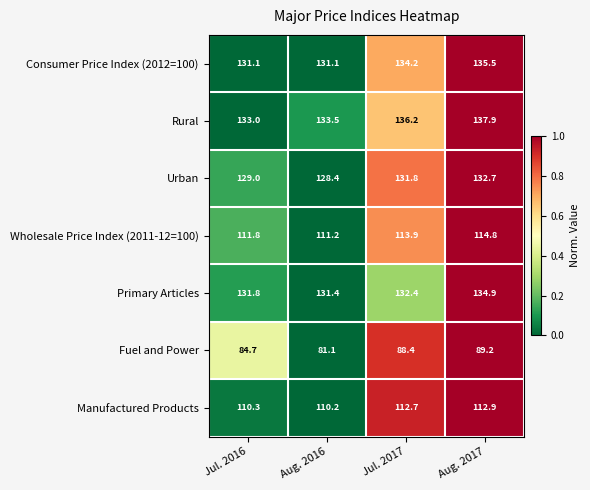

What is the difference between the Consumer Price Index (2012=100) values at Aug. 2017 and Aug. 2016?

4.4